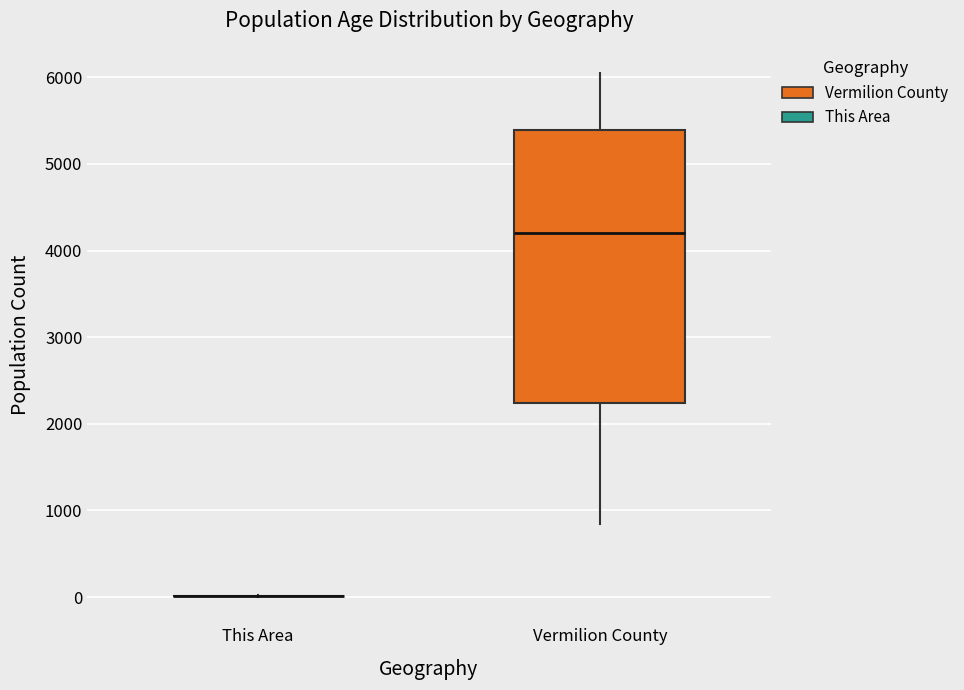

Reading left to right, transcribe this box plot: for each box, give where its median line is, the range the box spans, and where its two whiskers end, as read against the y-axis. The values are not printed on the chart, so give them approximately, as read against the axis.

This Area: box collapsed to a line at 0, whiskers 0 to 0
Vermilion County: median 4200, box 2200 to 5400, whiskers 800 to 6100